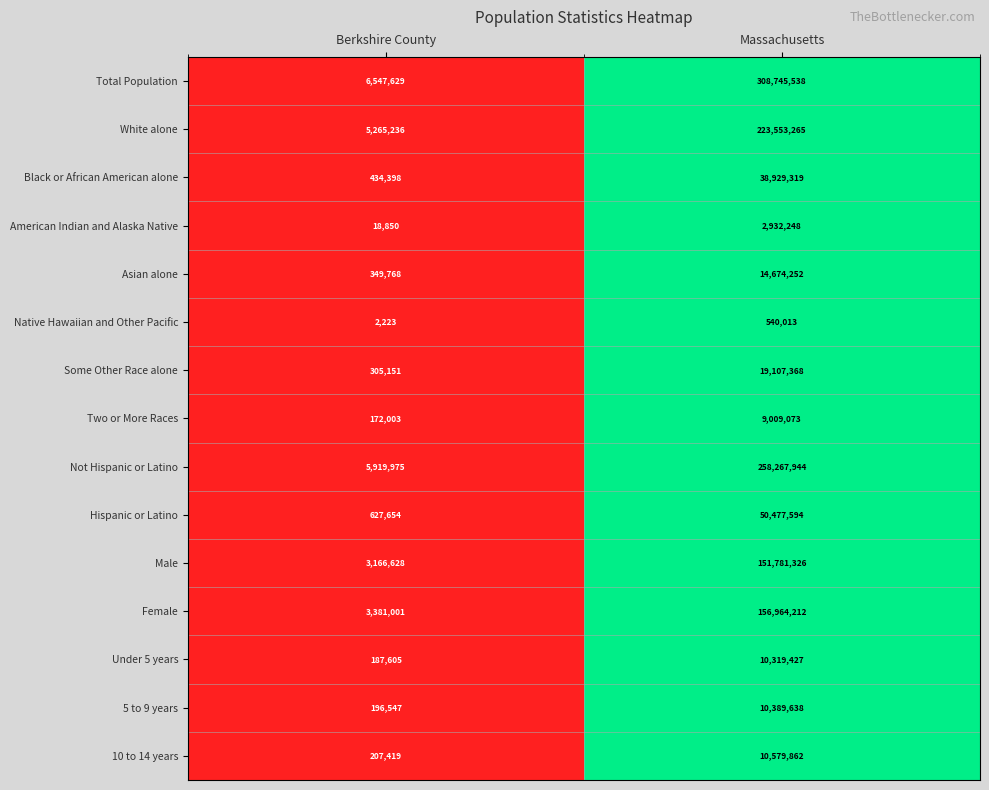

What is the sum of the Total Population values at Berkshire County and Massachusetts?

315293167